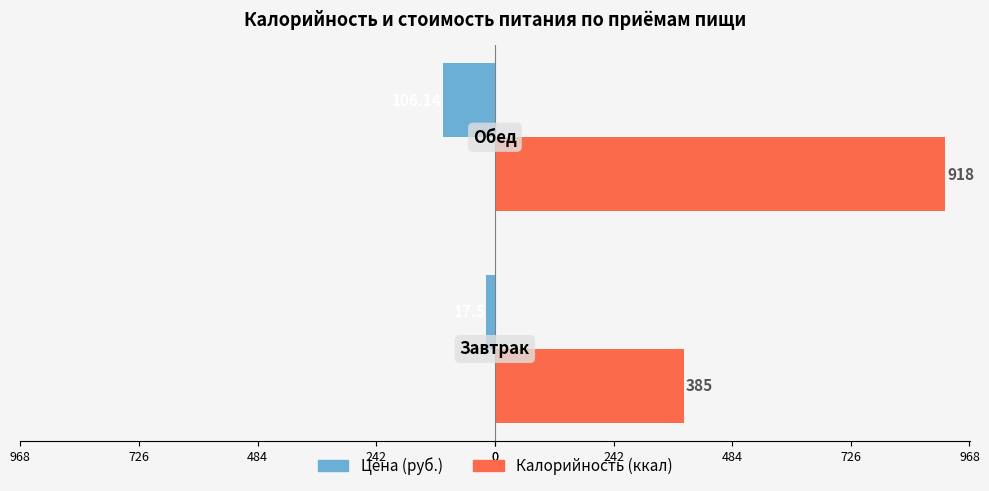

What are all the series names shown in the legend?

Цена (руб.), Калорийность (ккал)